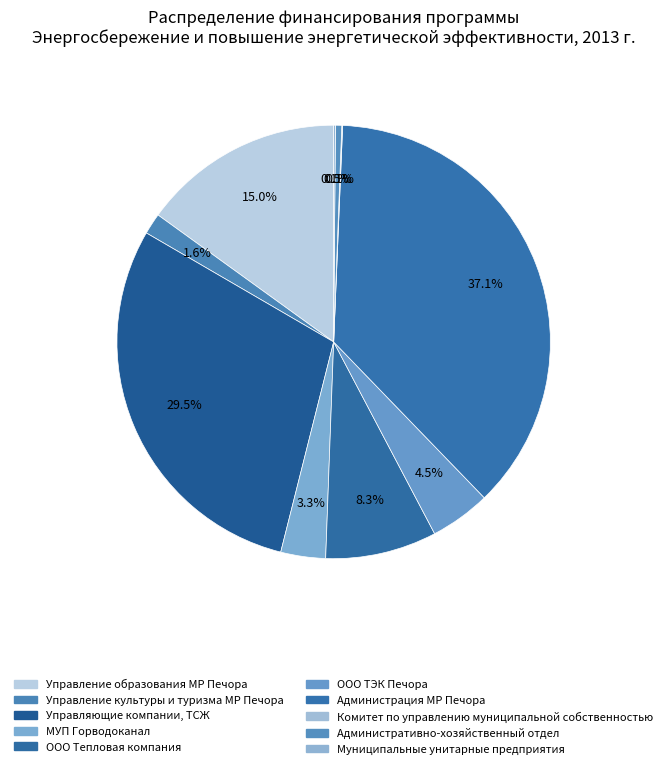

Which category has the smallest portion of the pie?

Комитет по управлению муниципальной собственностью